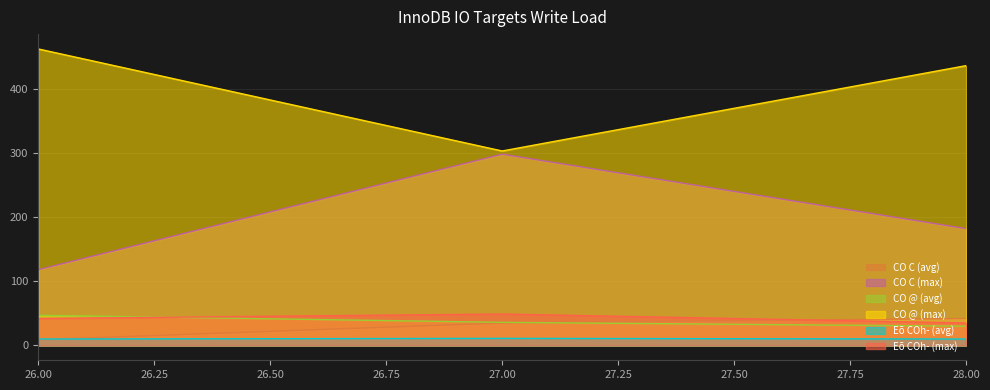

At which label does CO C (max) first exceed 182?

27.00